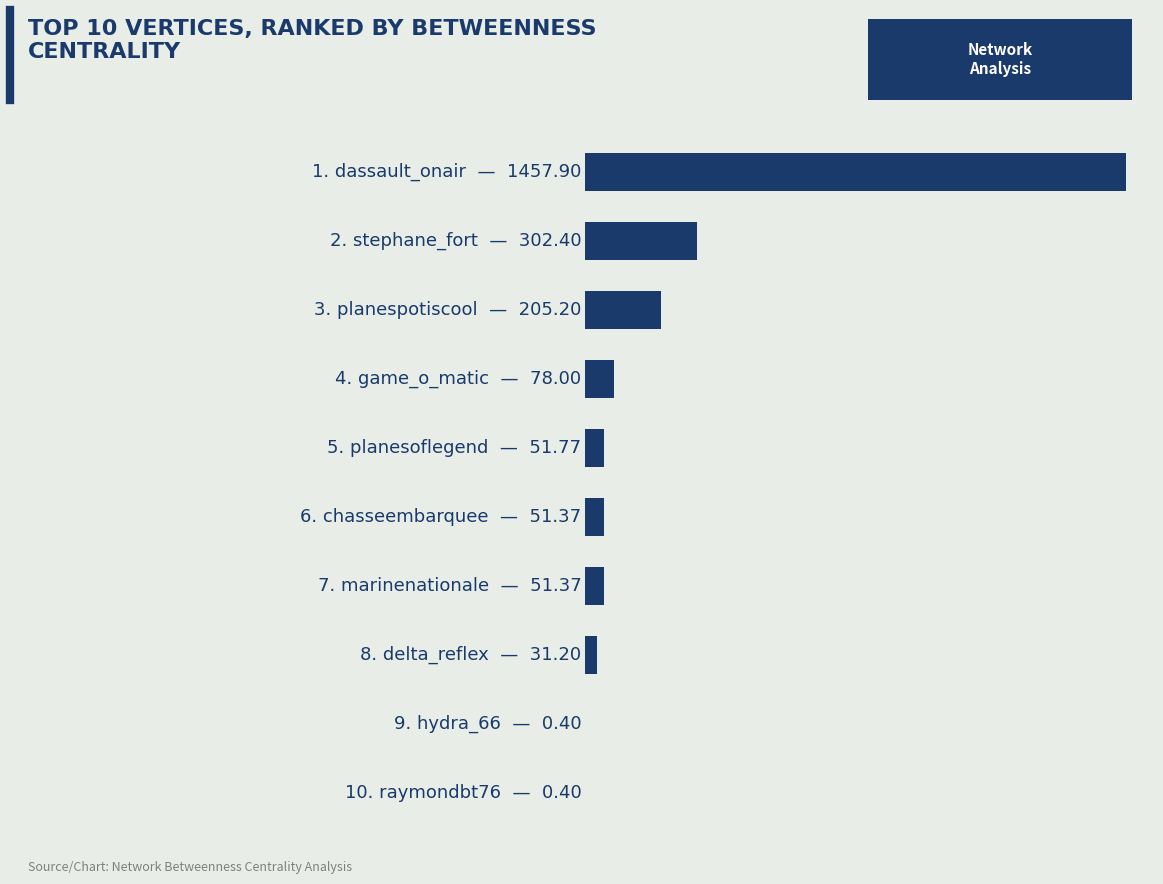

What is the difference between the maximum and minimum values?

1457.5